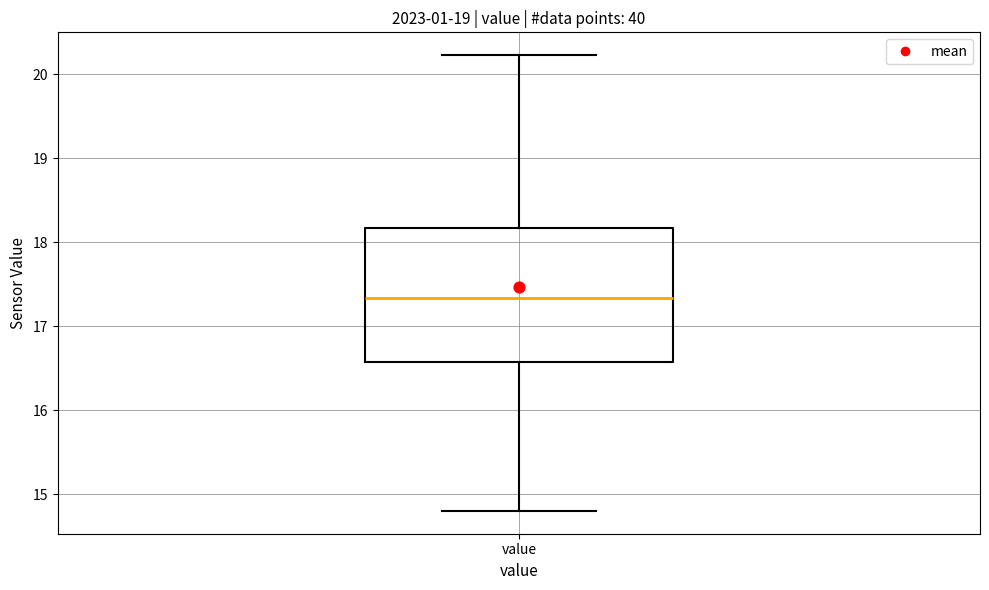

Read this box plot against the y-axis: the position of the median line, the range covered by the box, and the ends of both whiskers. The values are not printed on the chart, so give them approximately, as read against the axis.

median 17.3, box 16.6 to 18.2, whiskers 14.8 to 20.2